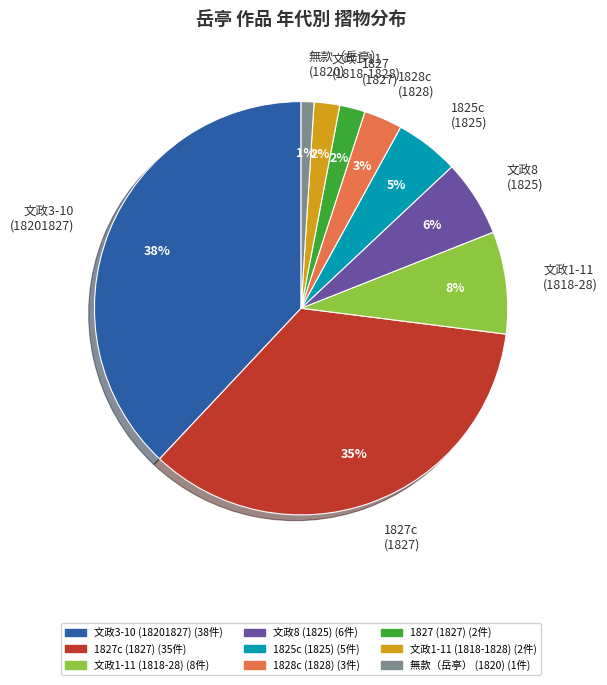

Do 無款（岳亭） (1820) and 1827c (1827) together represent more than half of the pie?

No